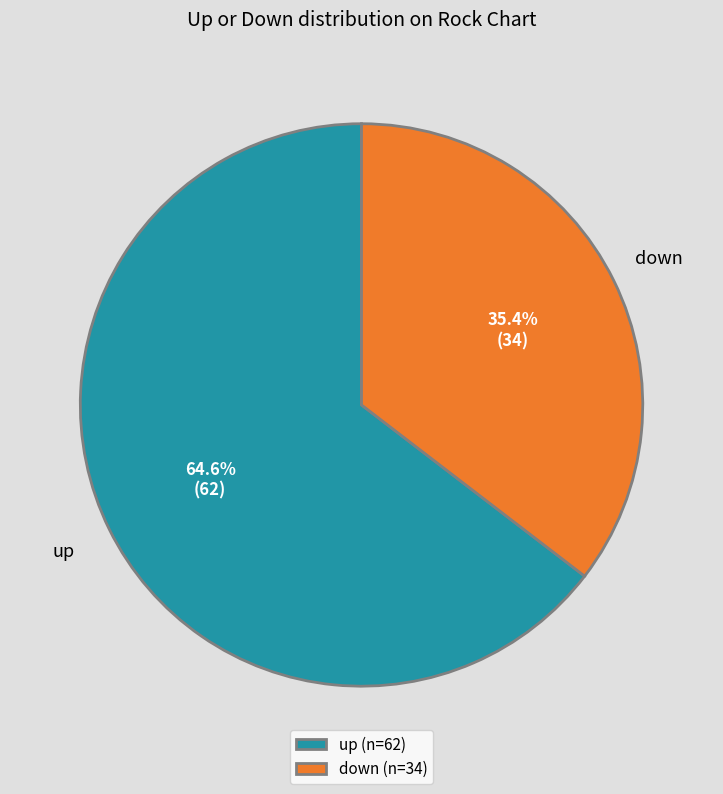

Which category has the smallest portion of the pie?

down